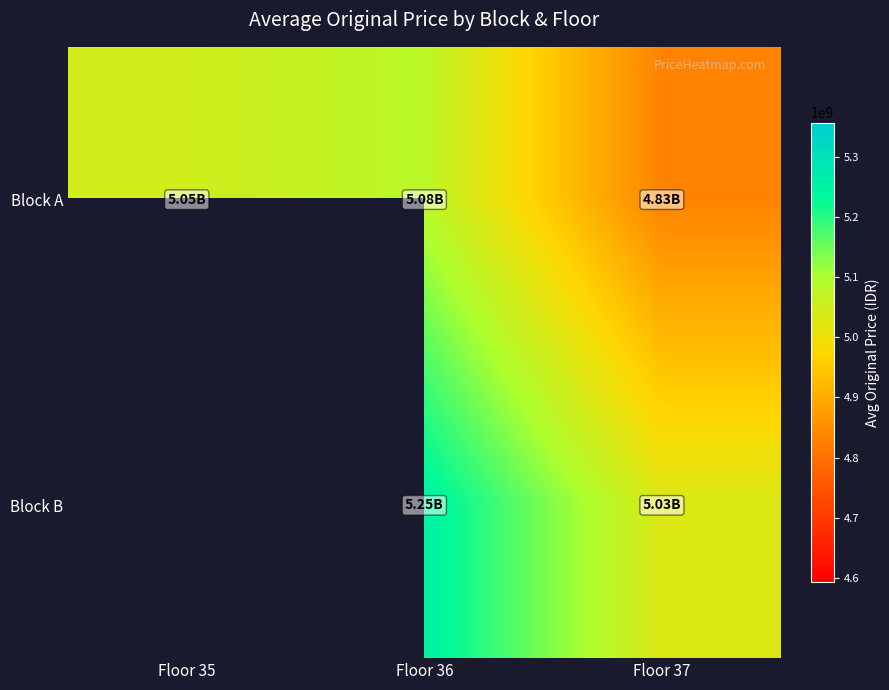

What value does the Block A series have at Floor 35?

5048625707.3